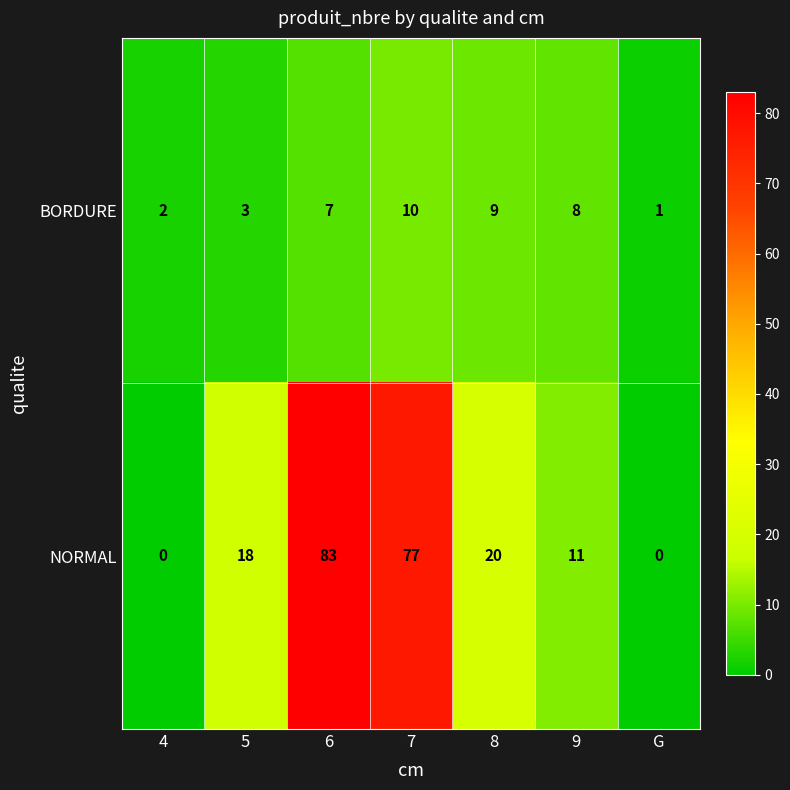

True or false: BORDURE has a value of 7 at 6.

True